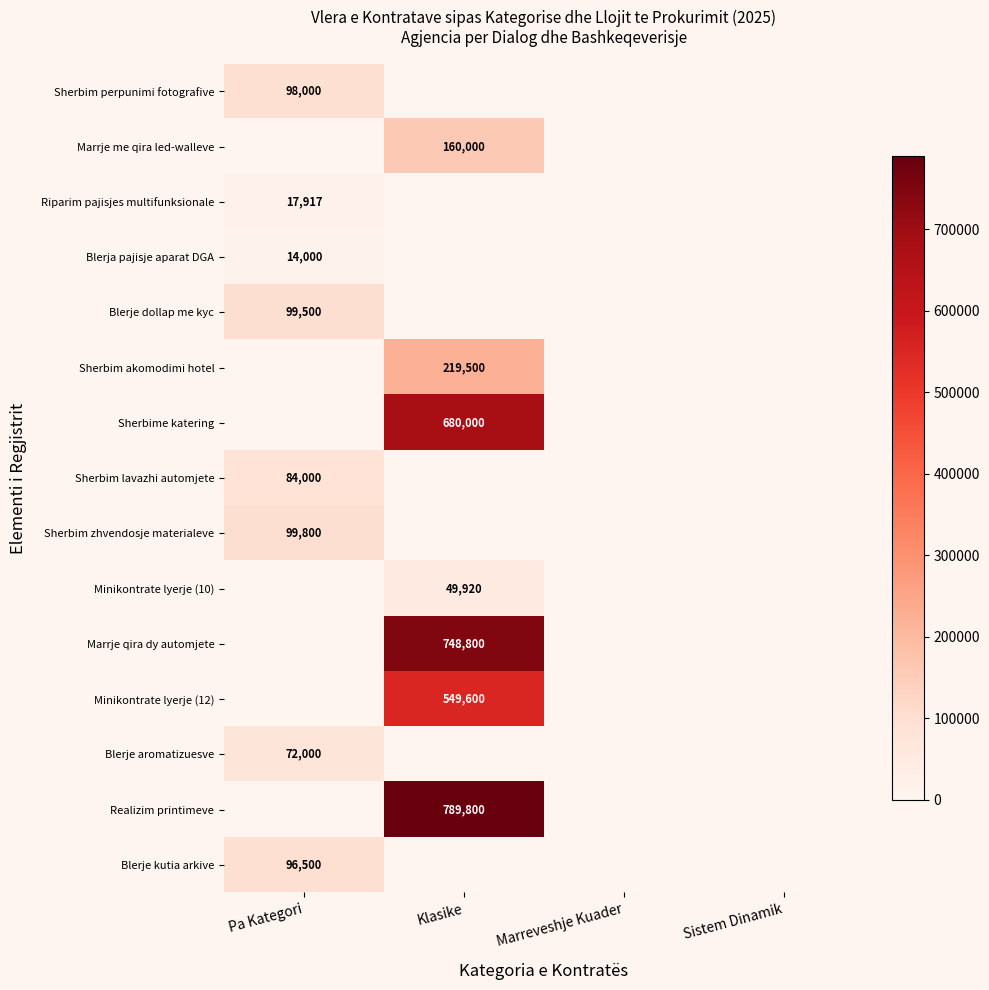

List the labels in order of Blerje dollap me kyc value, largest first.

Pa Kategori, Klasike, Marreveshje Kuader, Sistem Dinamik